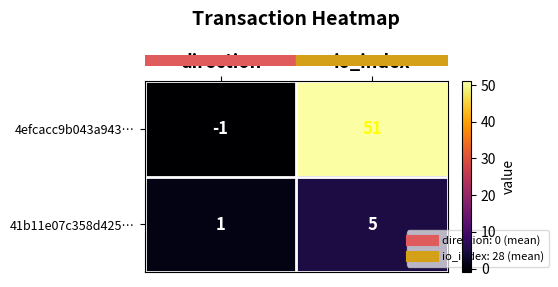

List the series in order of their peak value, lowest first.

41b11e07c358d425…, 4efcacc9b043a943…